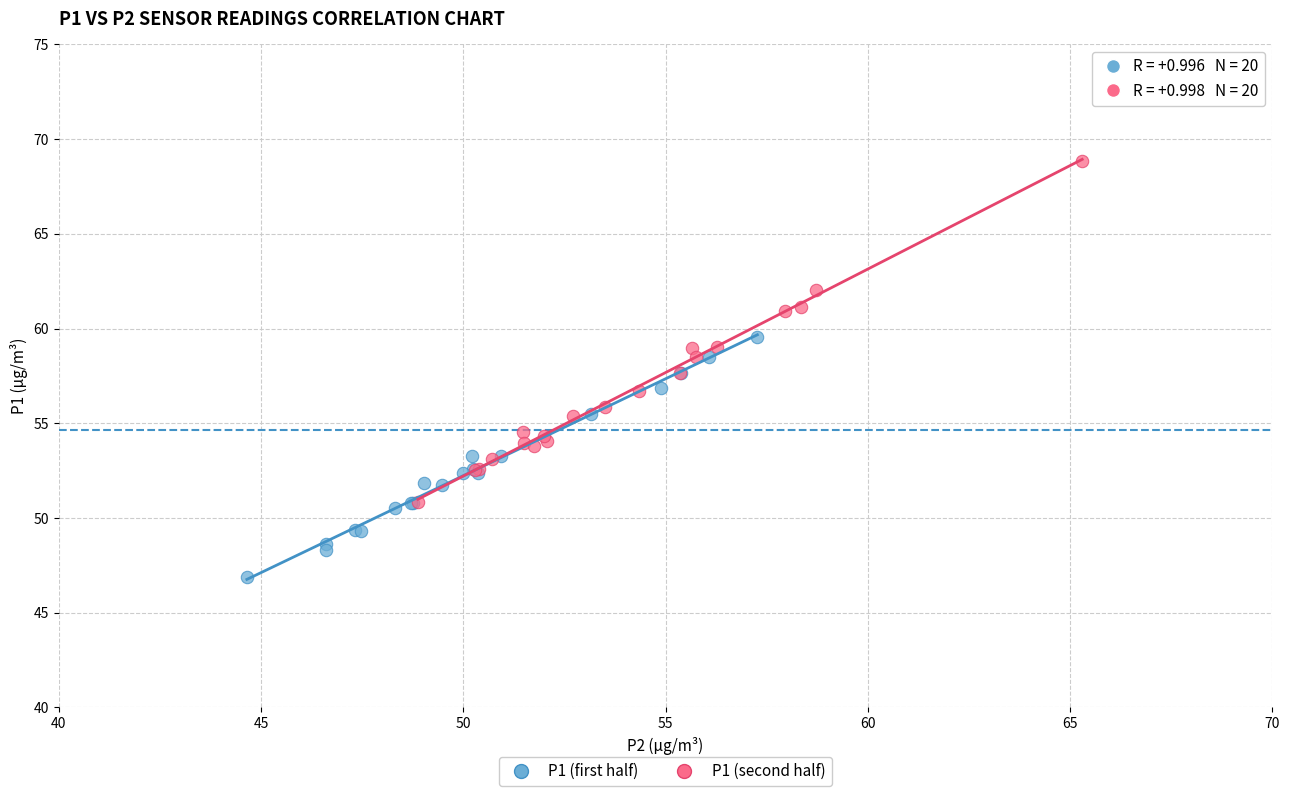

Which series contains the lowest Y value?

P1 (first half)